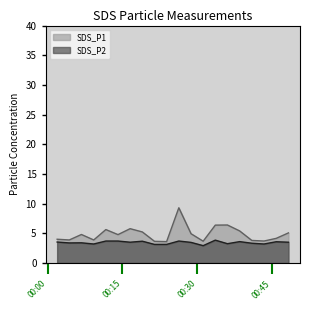

What is the maximum value shown in the chart?

9.3